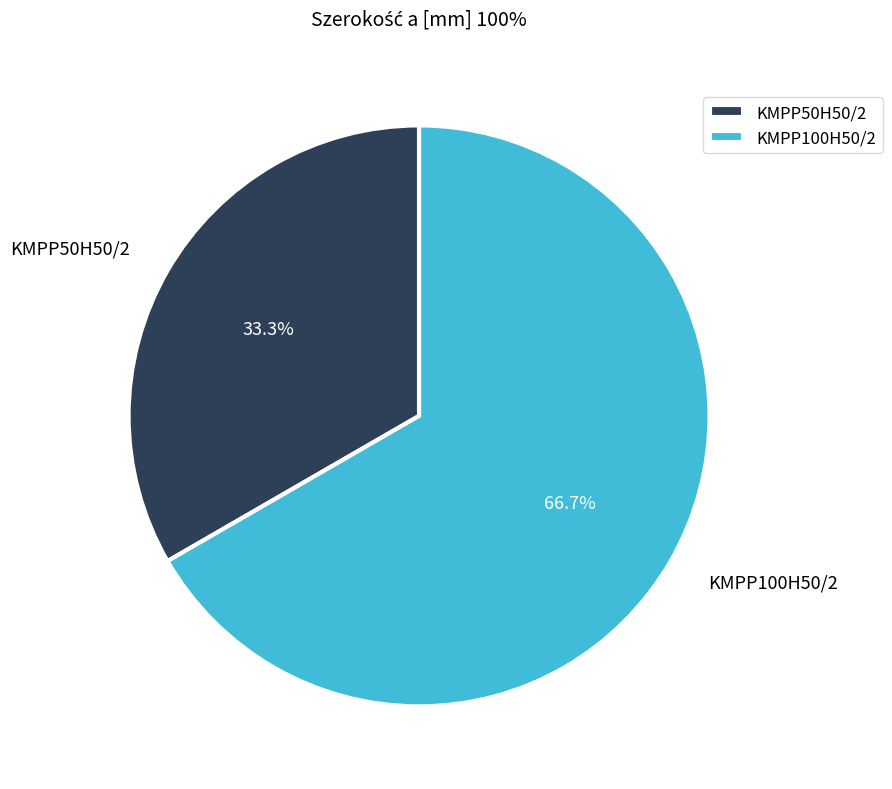

How many slices are in this pie chart?

2